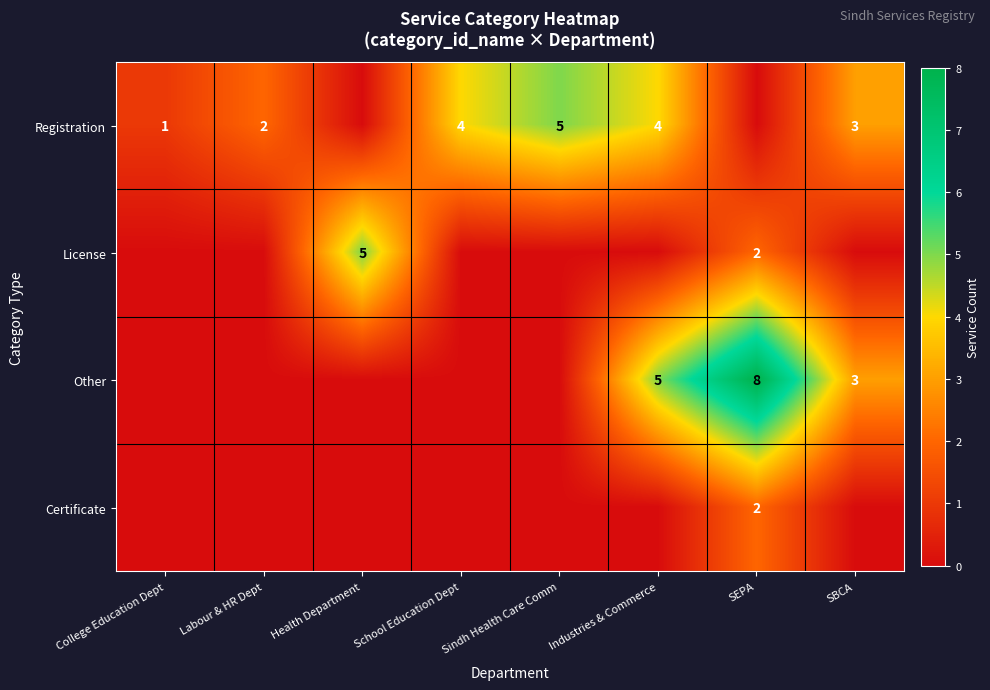

Is it true that Registration equals 2 at Labour & HR Dept?

True